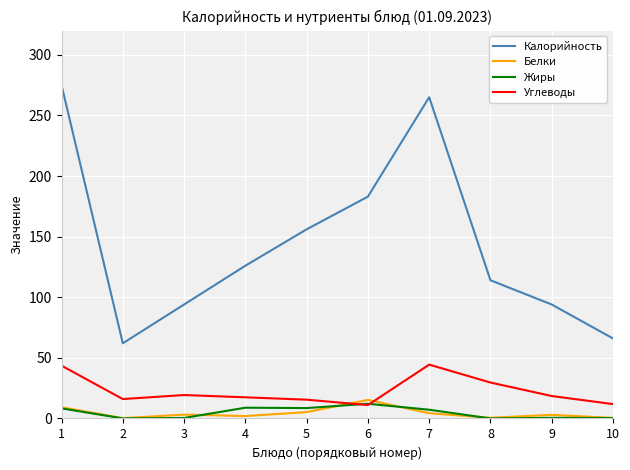

At which category does Калорийность reach its first local valley?

2